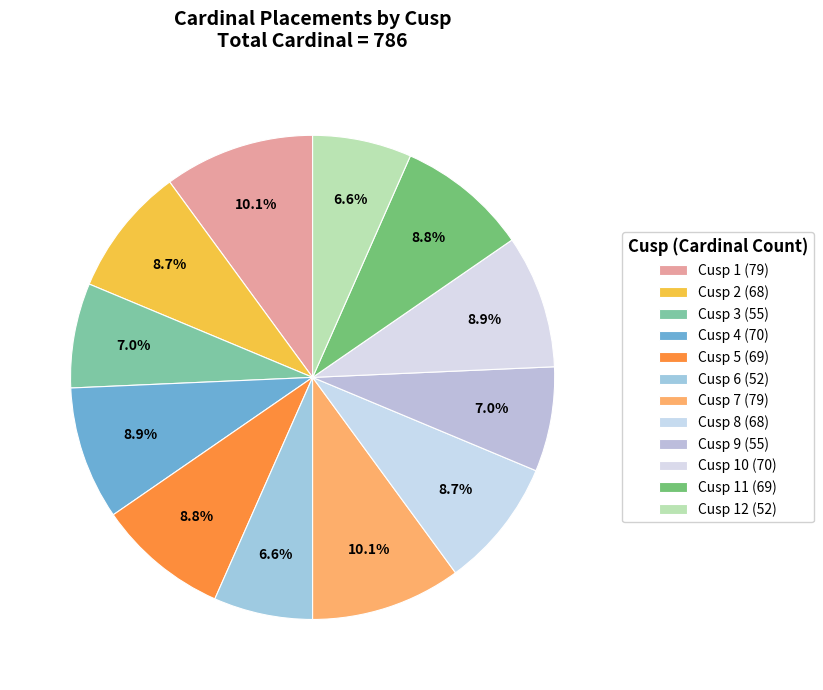

What is the largest slice in the pie chart?

Cusp 1